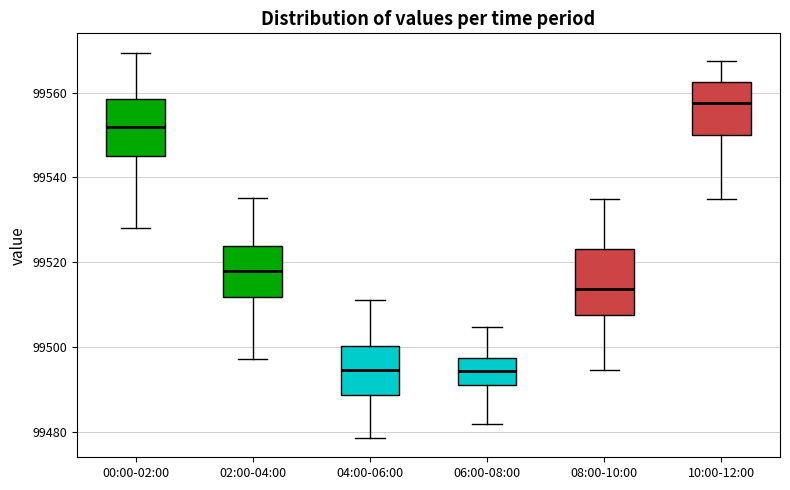

Which box is the tallest, from its lower edge to its upper edge?

08:00-10:00